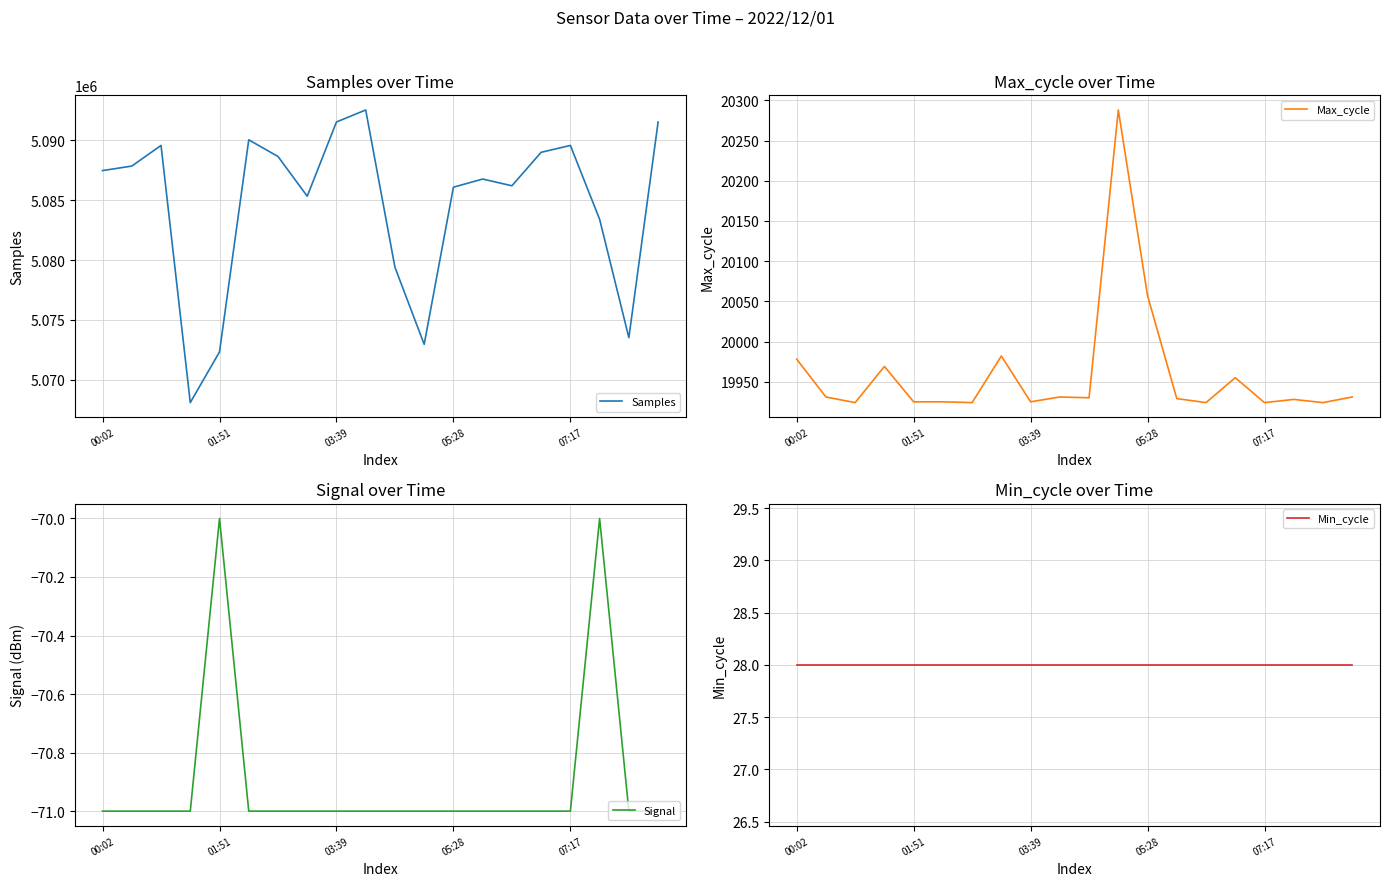

What is the maximum value for Samples?

5092529